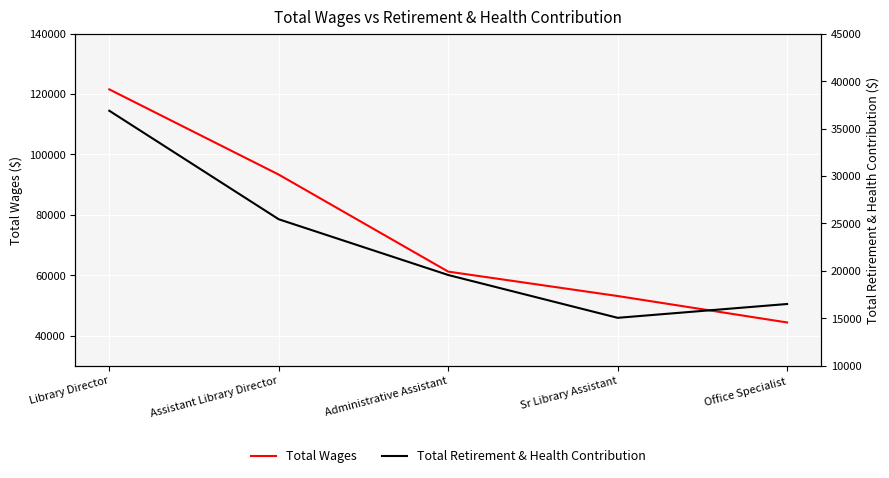

True or false: Total Wages and Total Retirement & Health Contribution intersect in this chart.

False